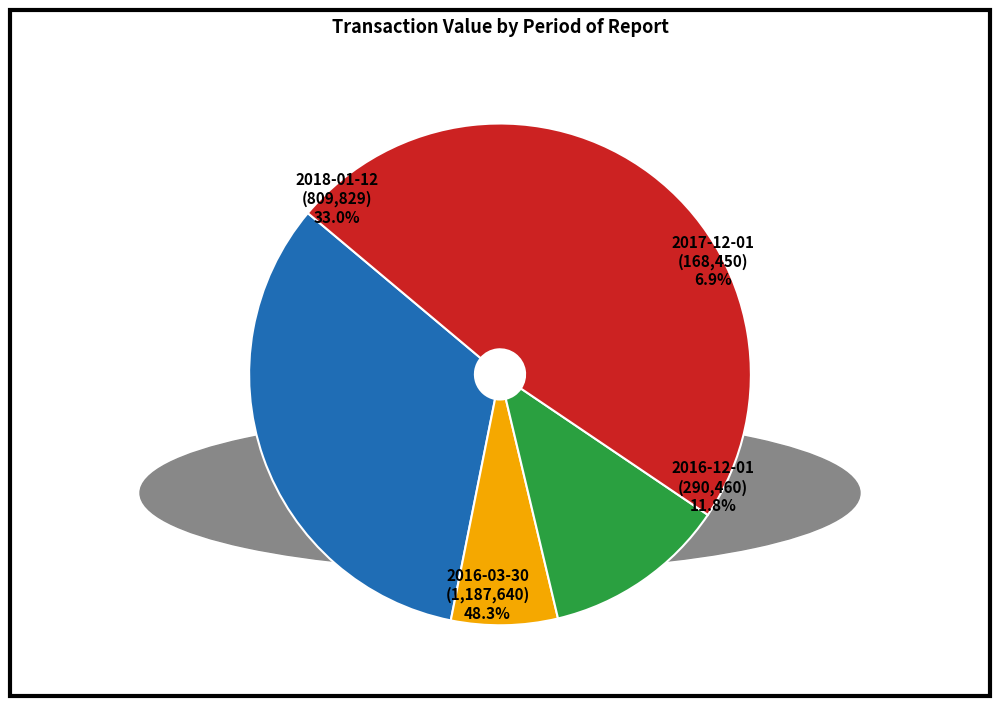

To the nearest percent, what portion does 2017-12-01 represent?

7%